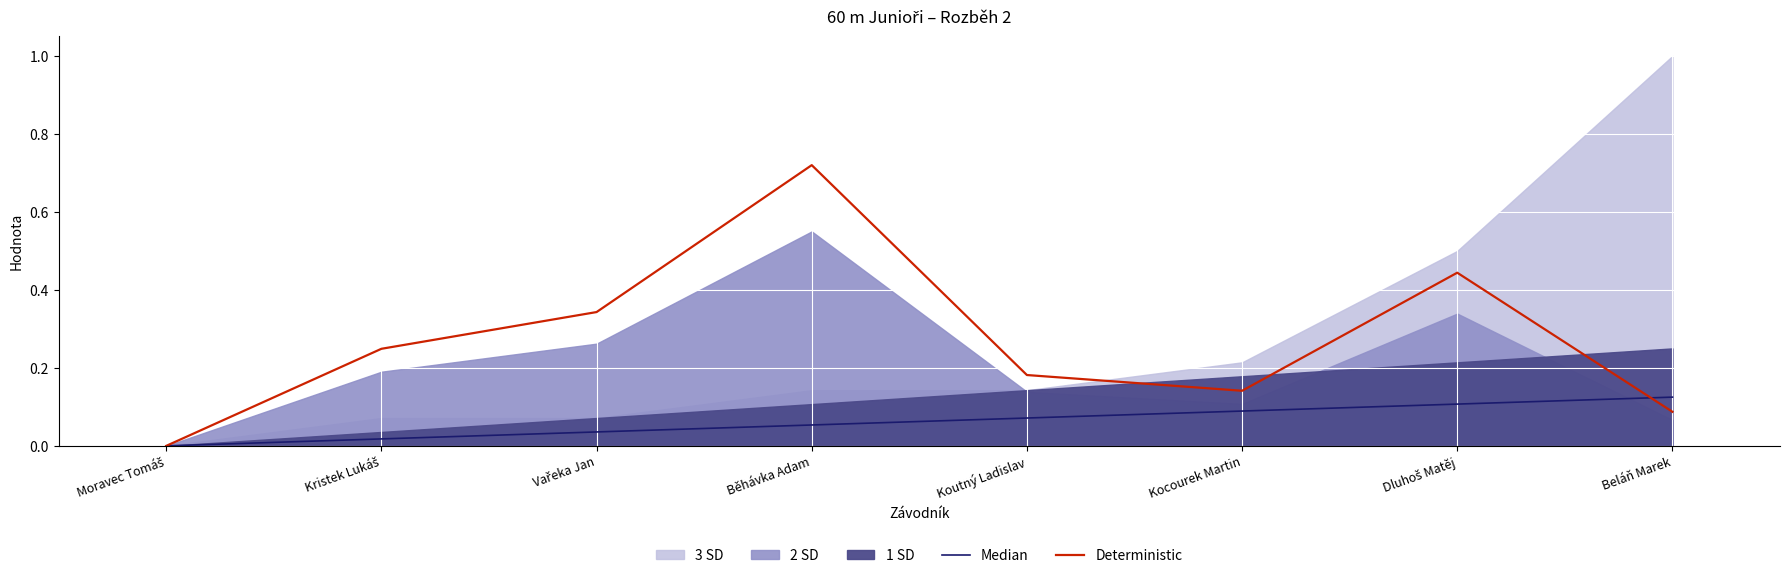

How many interior local valleys does the Deterministic series have?

1